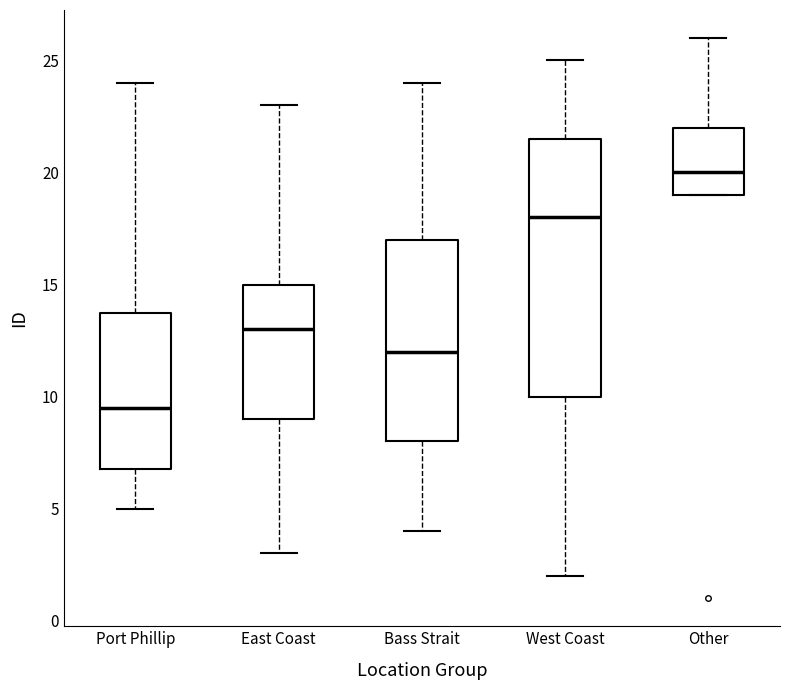

Reading left to right, transcribe this box plot: for each box, give where its median line is, the range the box spans, and where its two whiskers end, as read against the y-axis. The values are not printed on the chart, so give them approximately, as read against the axis.

Port Phillip: median 9.5, box 7.0 to 14.0, whiskers 5.0 to 24.0
East Coast: median 13.0, box 9.0 to 15.0, whiskers 3.0 to 23.0
Bass Strait: median 12.0, box 8.0 to 17.0, whiskers 4.0 to 24.0
West Coast: median 18.0, box 10.0 to 21.5, whiskers 2.0 to 25.0
Other: median 20.0, box 19.0 to 22.0, whiskers 19.0 to 26.0